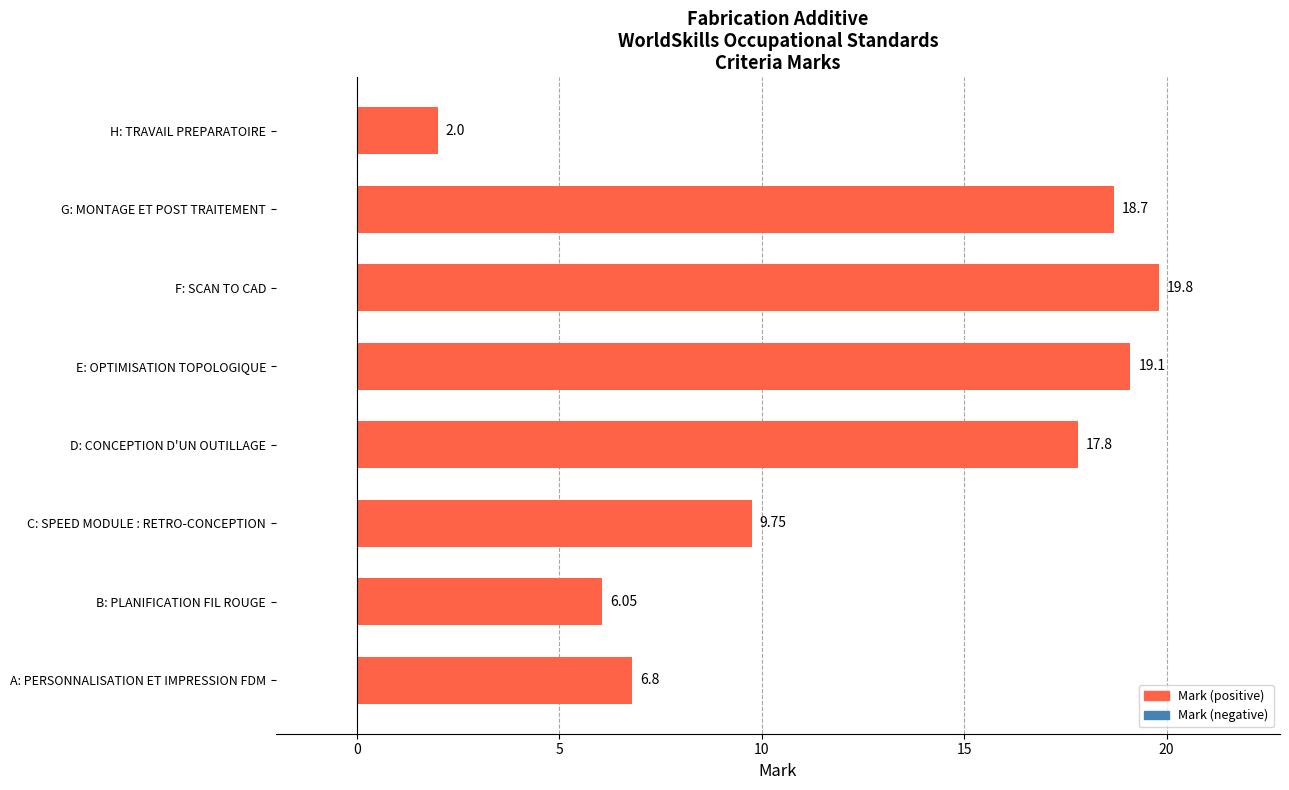

List the labels in order of value, largest first.

F: SCAN TO CAD, E: OPTIMISATION TOPOLOGIQUE, G: MONTAGE ET POST TRAITEMENT, D: CONCEPTION D'UN OUTILLAGE, C: SPEED MODULE : RETRO-CONCEPTION, A: PERSONNALISATION ET IMPRESSION FDM, B: PLANIFICATION FIL ROUGE, H: TRAVAIL PREPARATOIRE